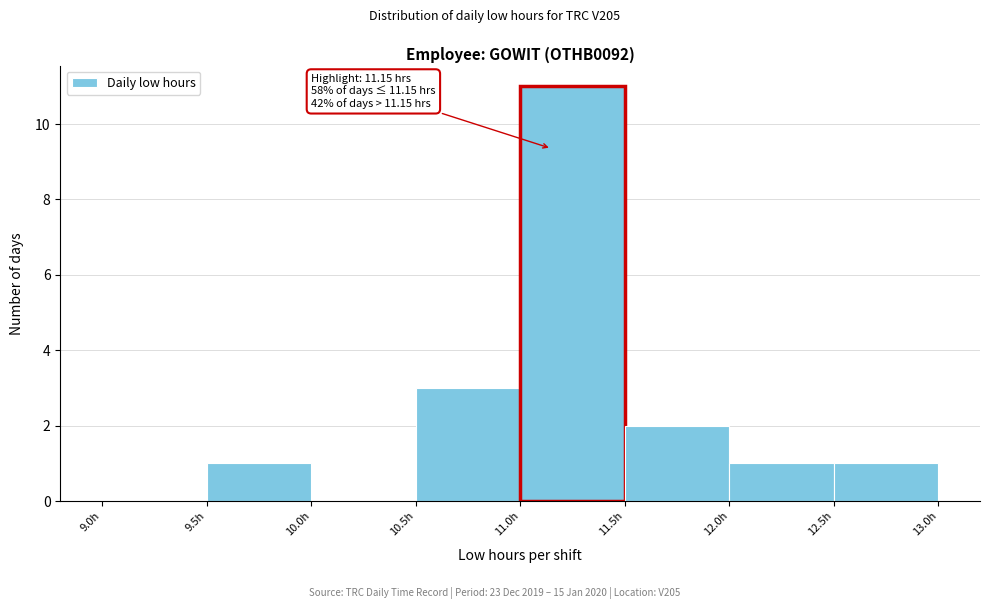

Which range on the x-axis has the tallest bar?

11.0 to 11.5